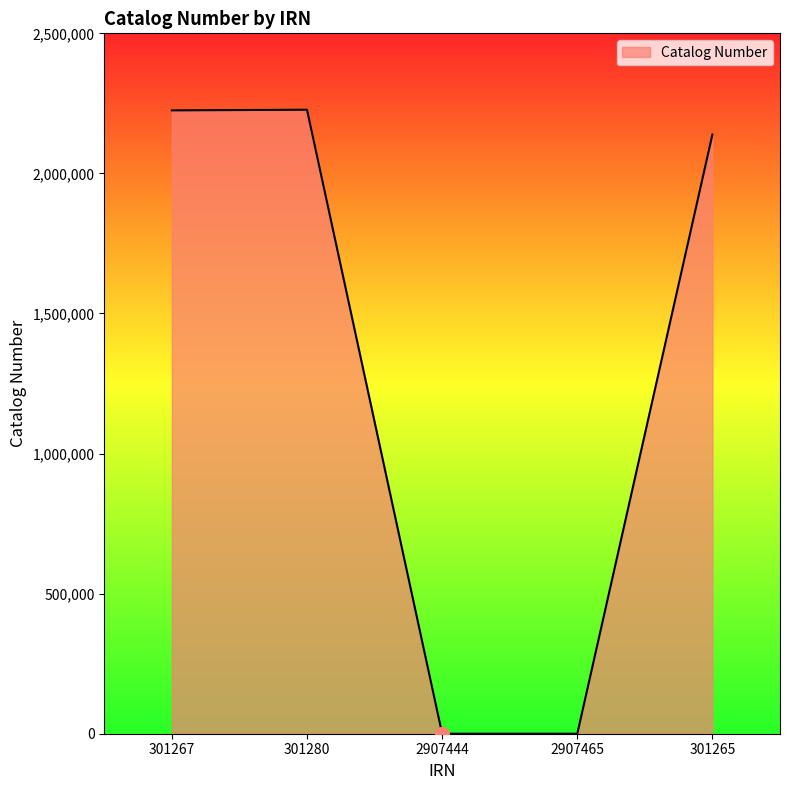

What is the sum of all values?

6591245